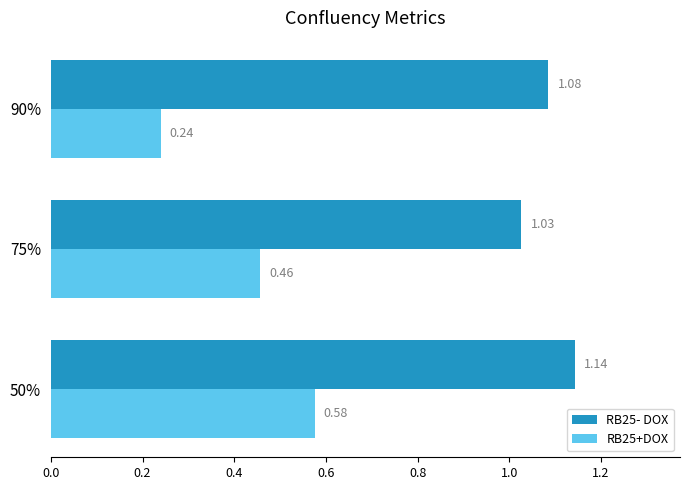

Rank the series by their maximum value, from lowest to highest.

RB25+DOX, RB25- DOX